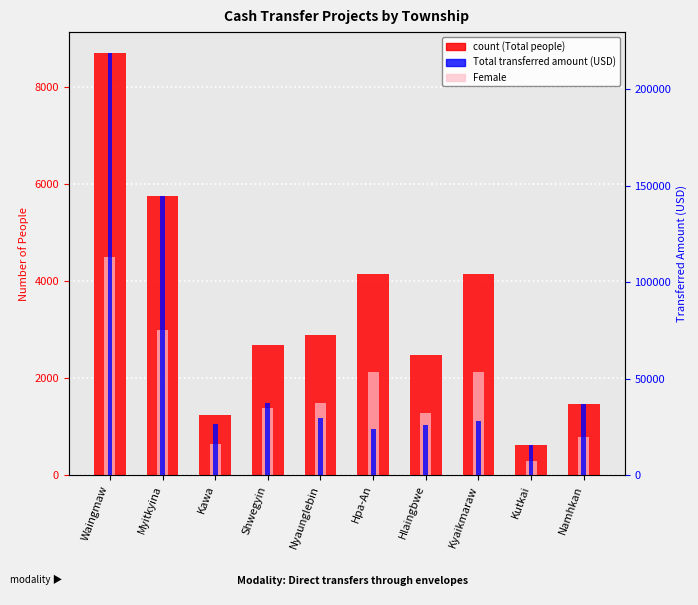

Where is Total transferred amount (USD) nearest to the value 116986?

Myitkyina